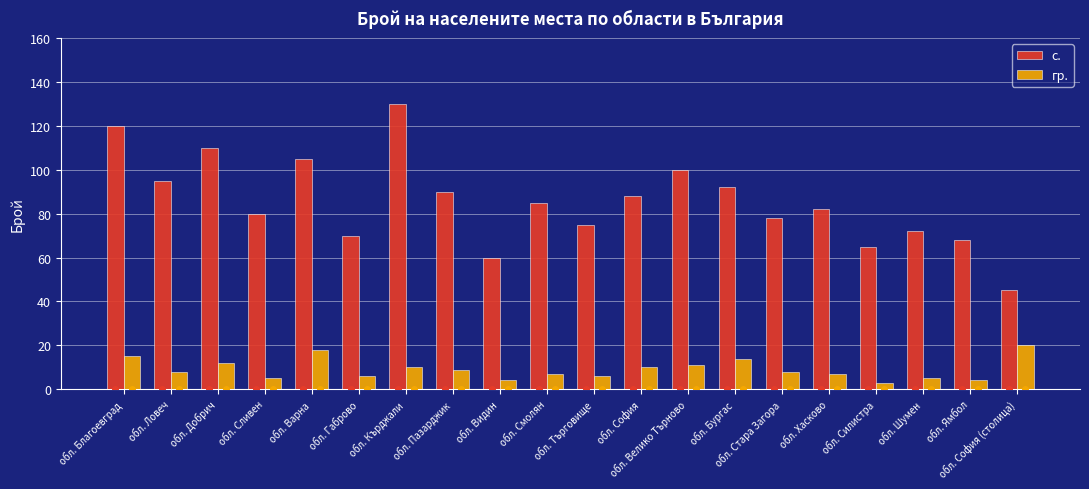

Which series has the largest range (max minus min)?

с.